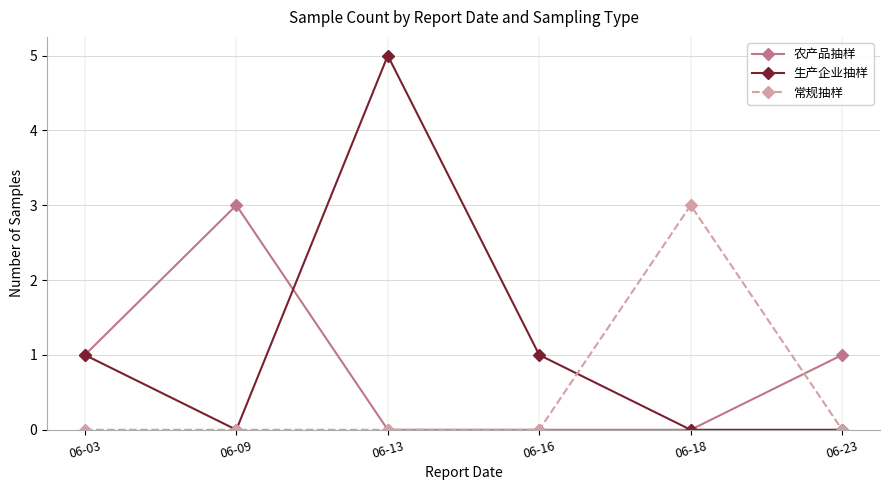

At which label does 农产品抽样 reach its peak?

06-09